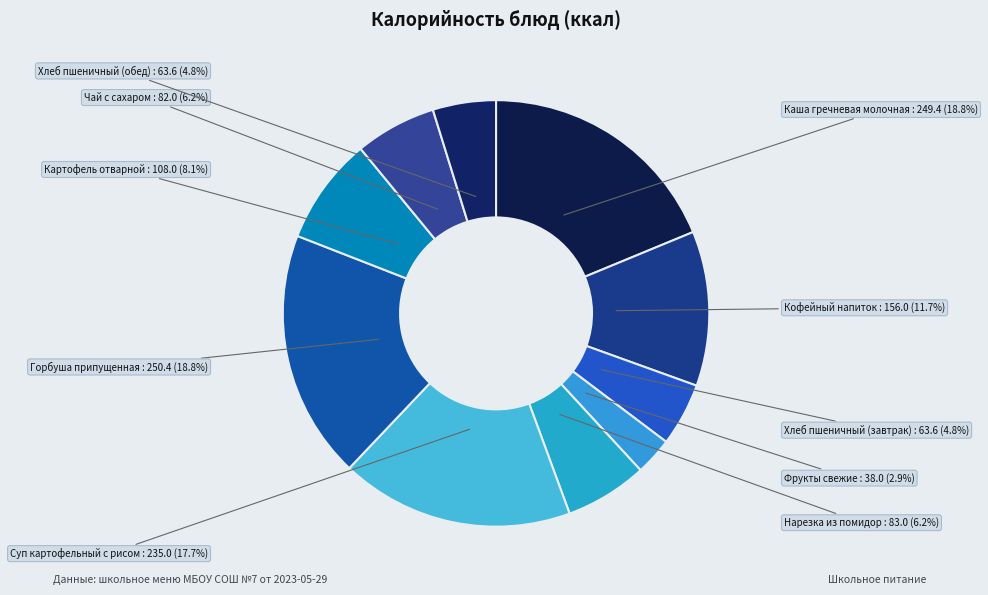

What is the ratio of the value at Чай с сахаром to the value at Хлеб пшеничный (обед)?

1.3